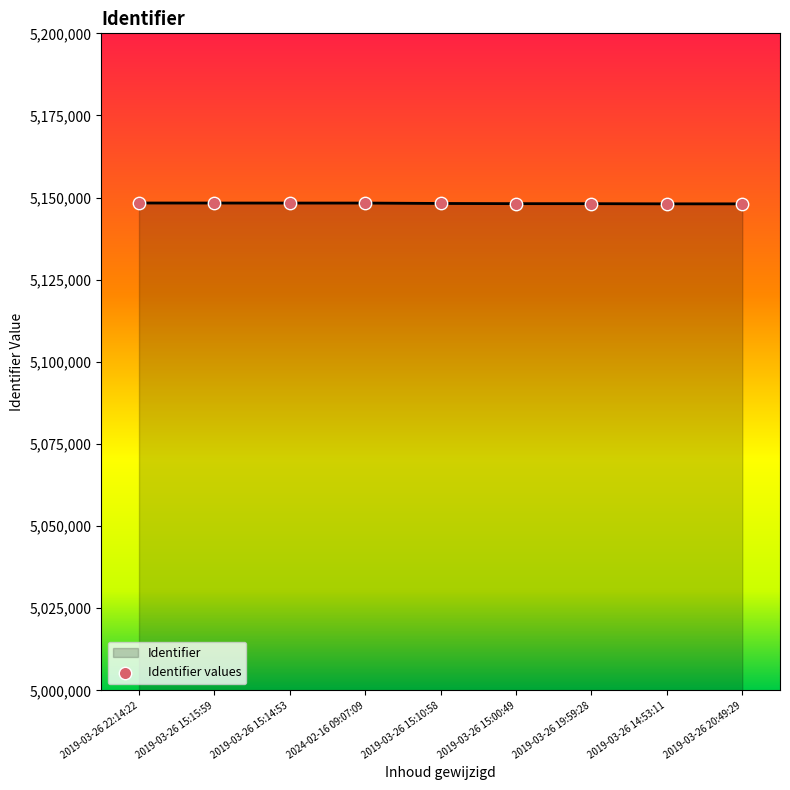

Approximately how many times larger is the value at 2019-03-26 15:14:53 compared to 2019-03-26 15:10:58?

1.0